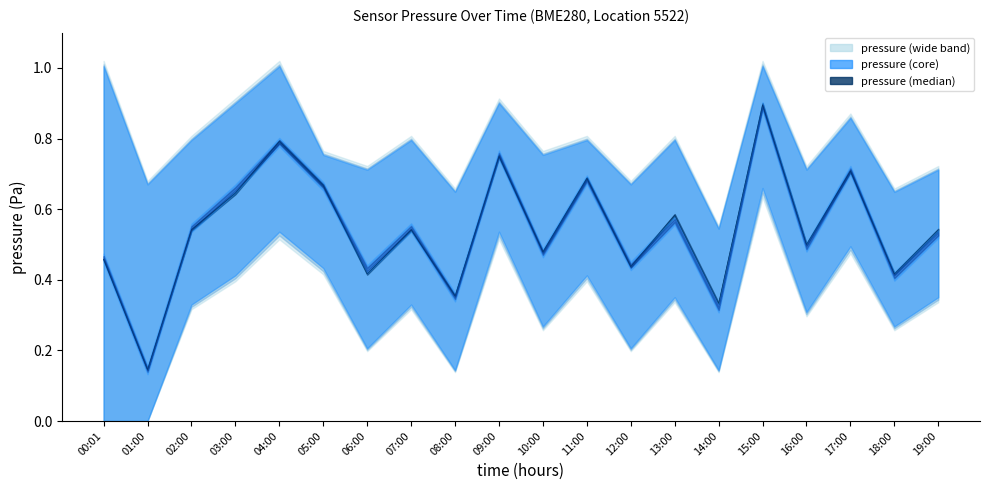

The chart shows a value of 0.6 at 14:00. True or false?

False